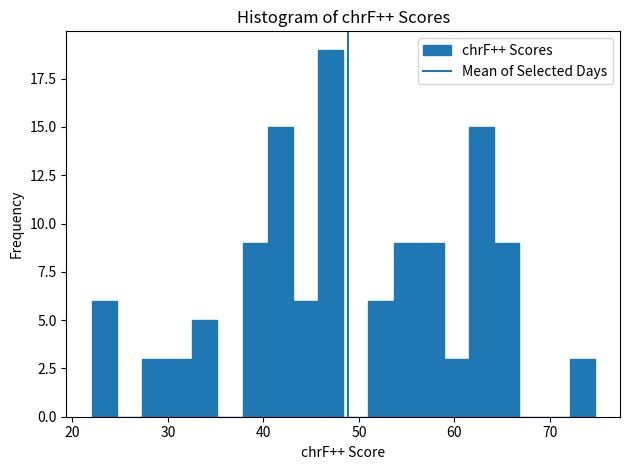

Around what value on the x-axis is the tallest bar? Give the approximate position of its centre, as read against the axis.

47